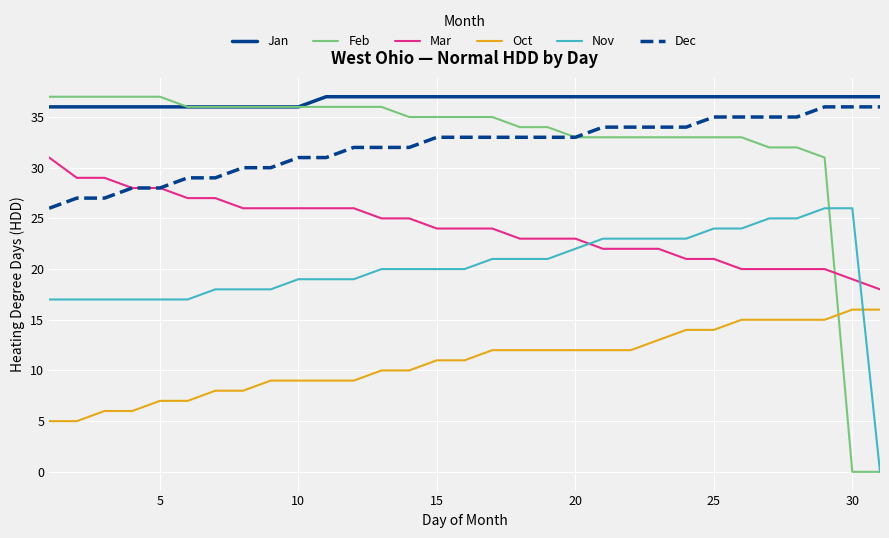

What is the lowest value of the Jan series?

36